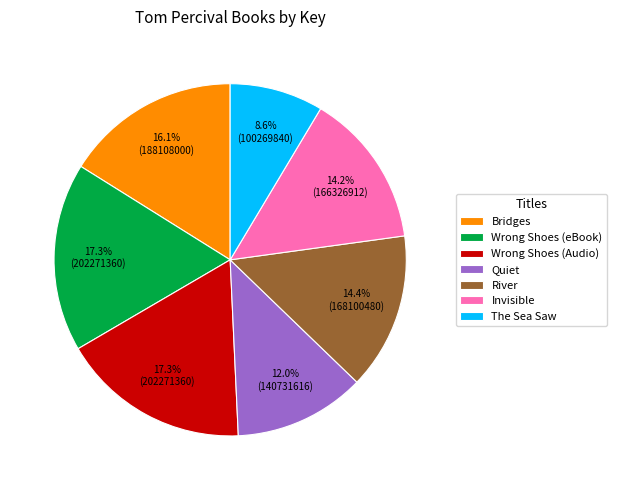

True or false: Invisible accounts for 5% of the total.

False